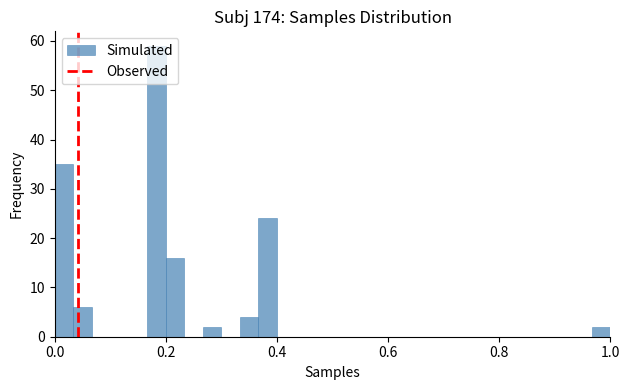

Around what value on the x-axis is the tallest bar? Give the approximate position of its centre, as read against the axis.

0.18